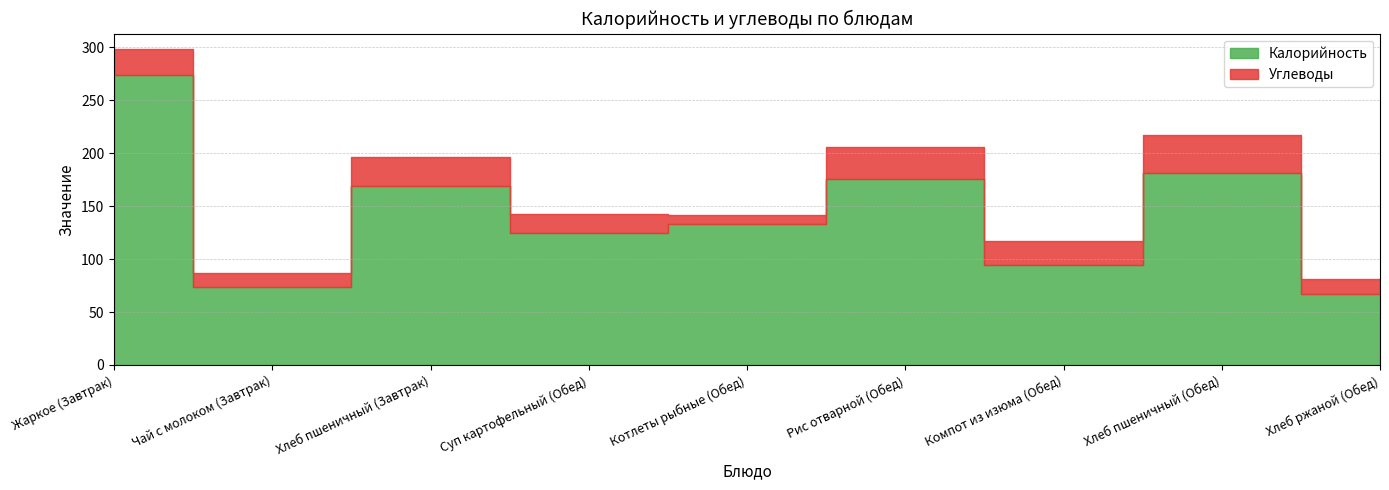

Reading right to left, what are all the values shown in this chart?

Калорийность: 67	181	94	176	133	125	169	74	274
Углеводы: 14	36	23	30	9	18	27	13	24